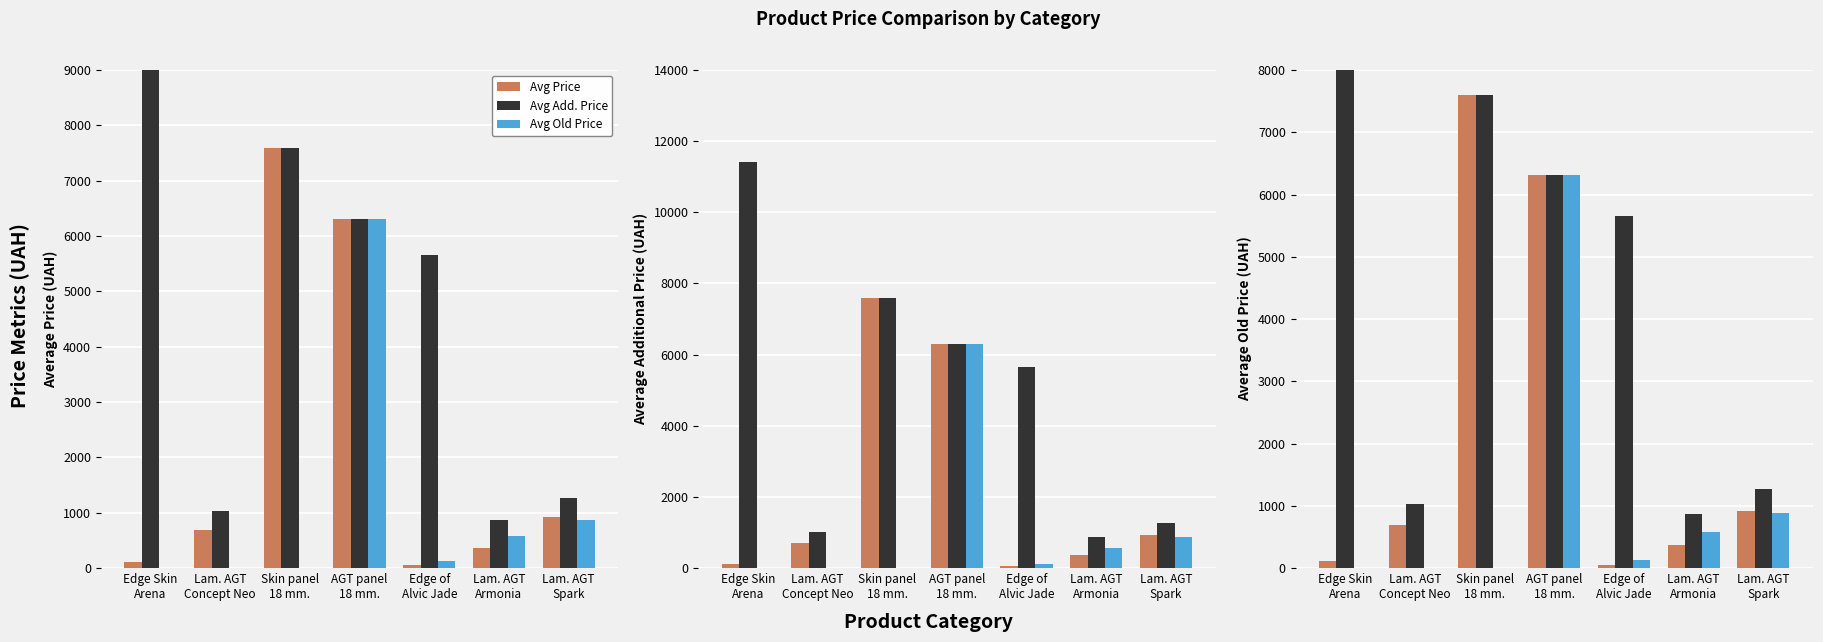

Is it true that Avg Add. Price equals 11410.0 at Edge Skin
Arena?

True